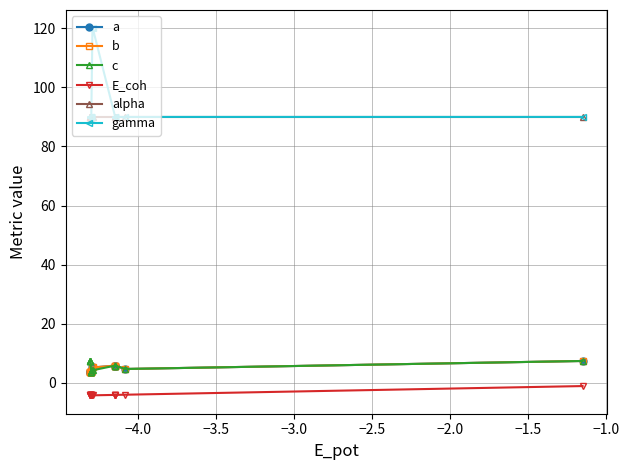

At how many categories does at least one series exceed 28?

19